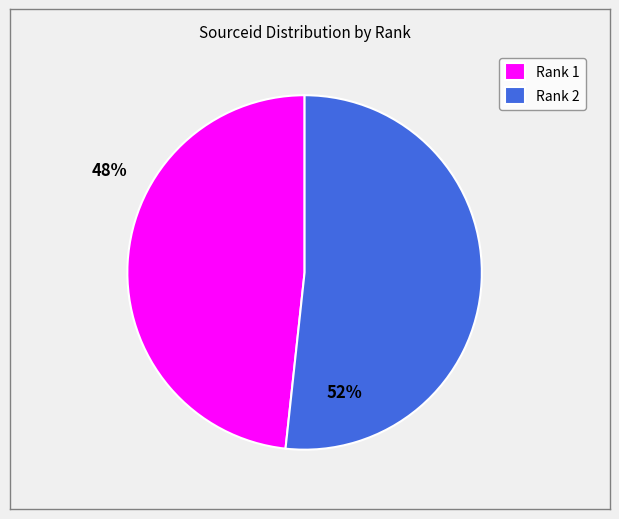

Count the number of slices in the pie.

2